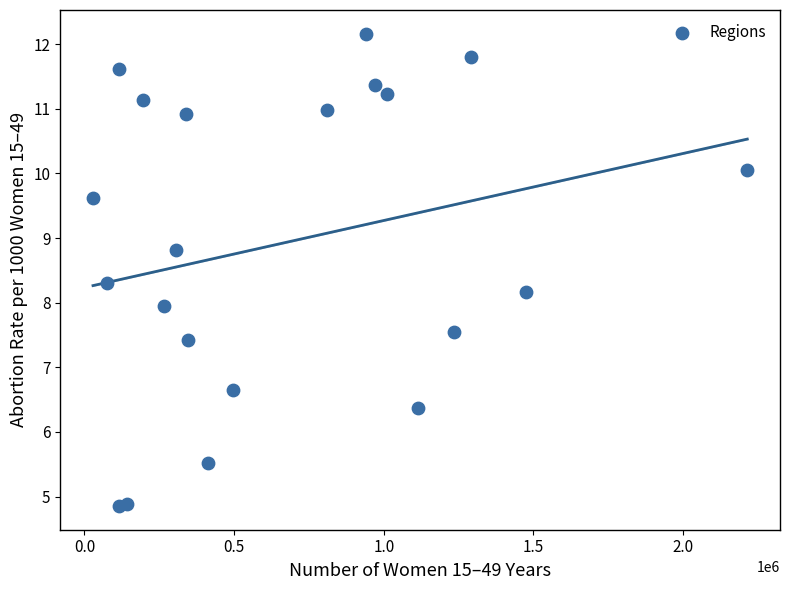

What is the range of Y values (max minus min)?

7.3